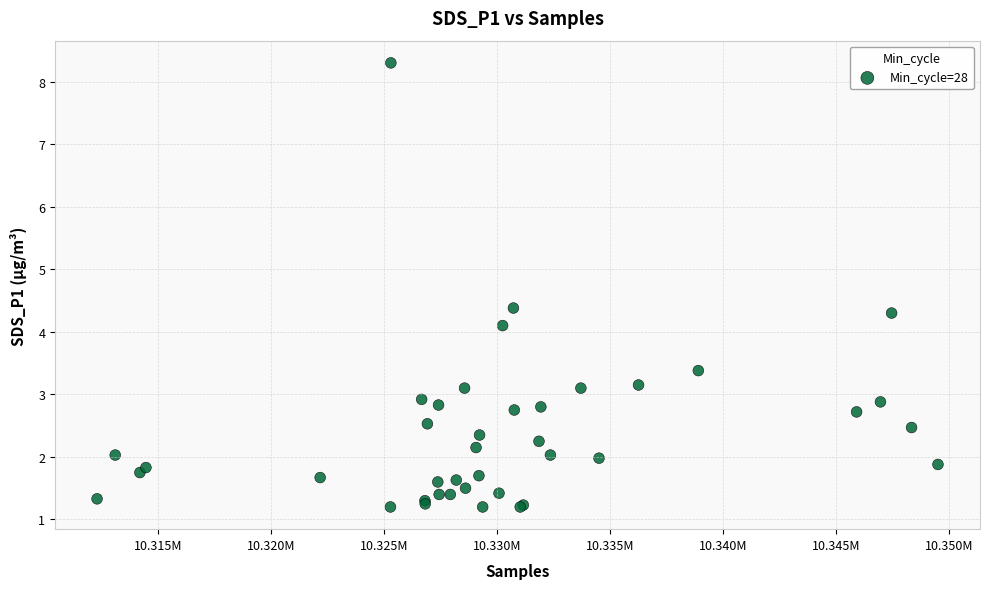

What Y value in the scatter plot is closest to 4?

4.1